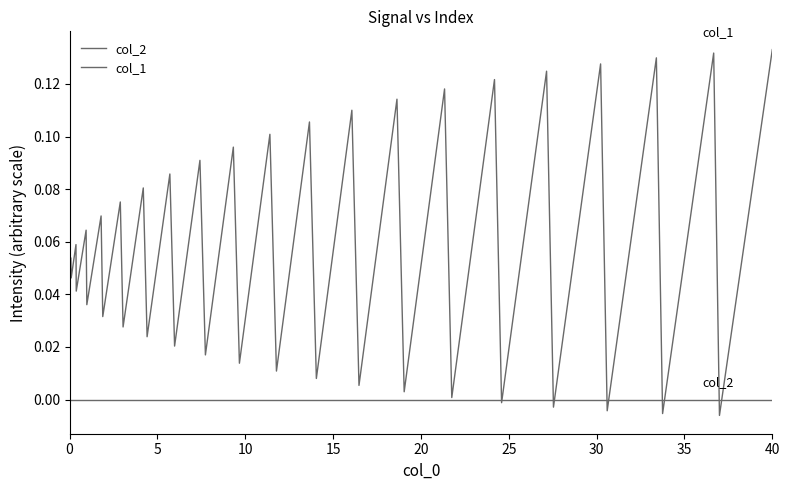

How many lines are shown in the chart?

2